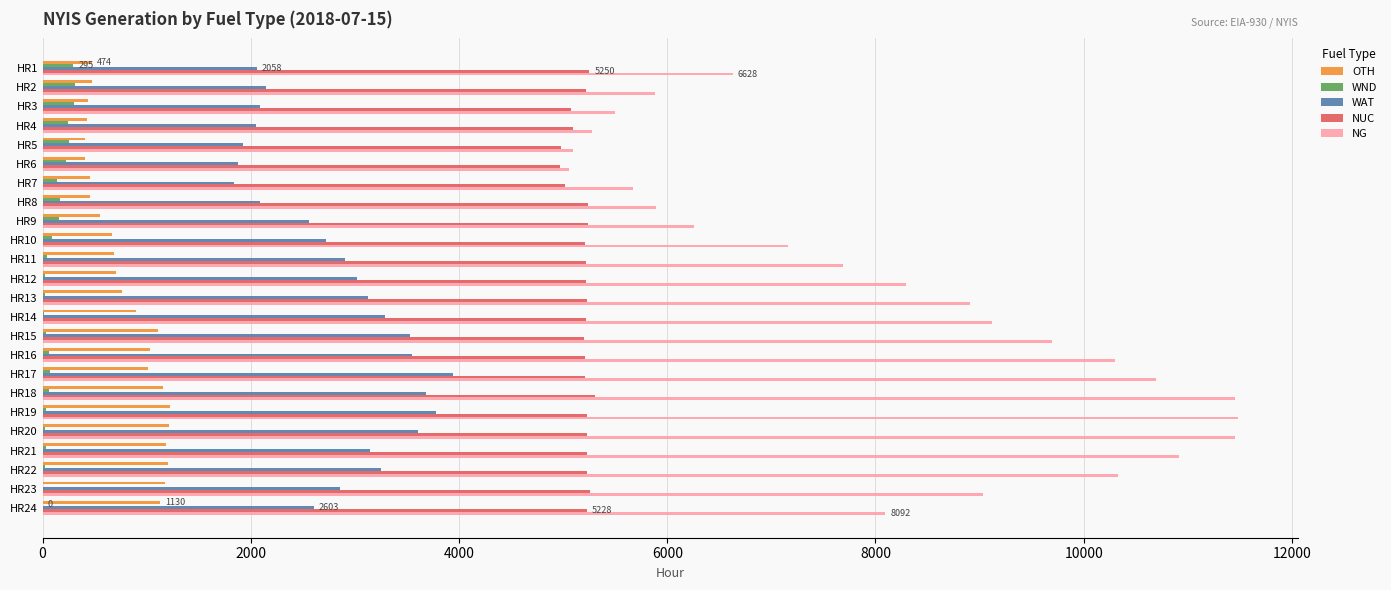

Is the value of NG at HR12 greater than the value of OTH at HR16?

Yes